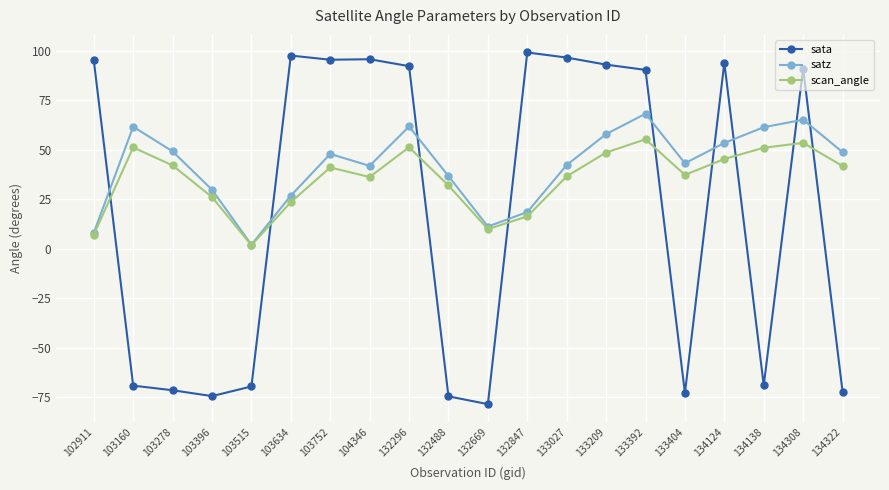

True or false: sata has more than 1 interior local peaks.

True